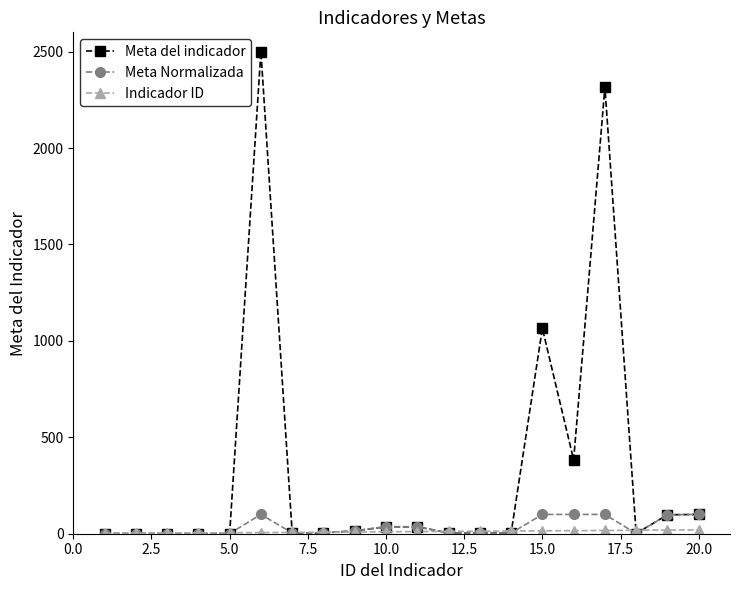

How many series are shown in this chart?

3